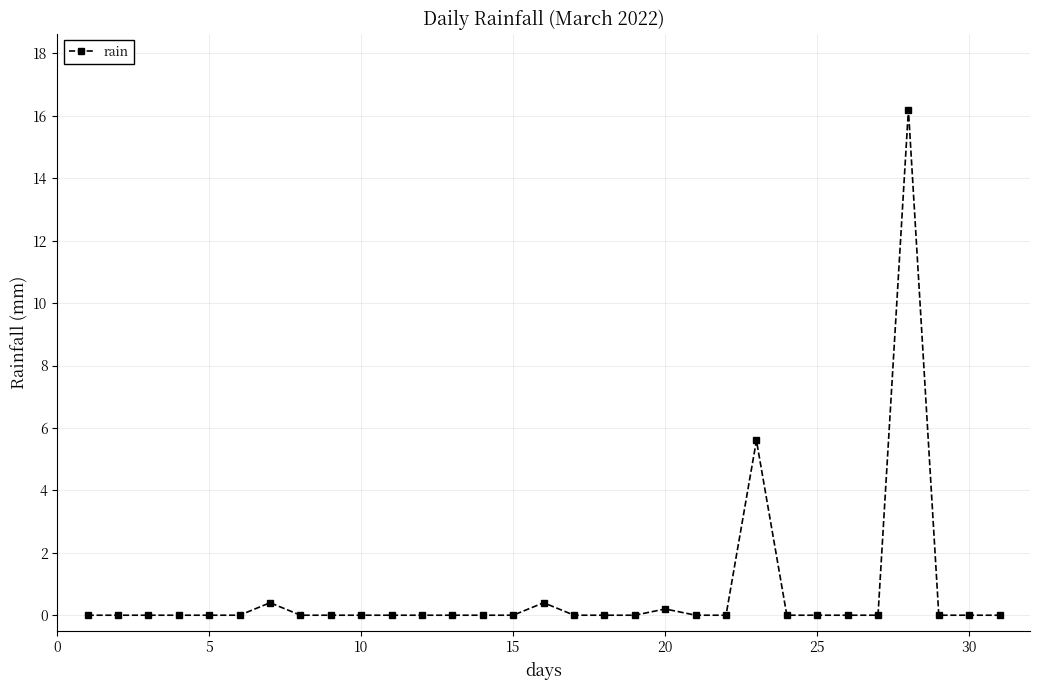

Count the number of data series in this chart.

1